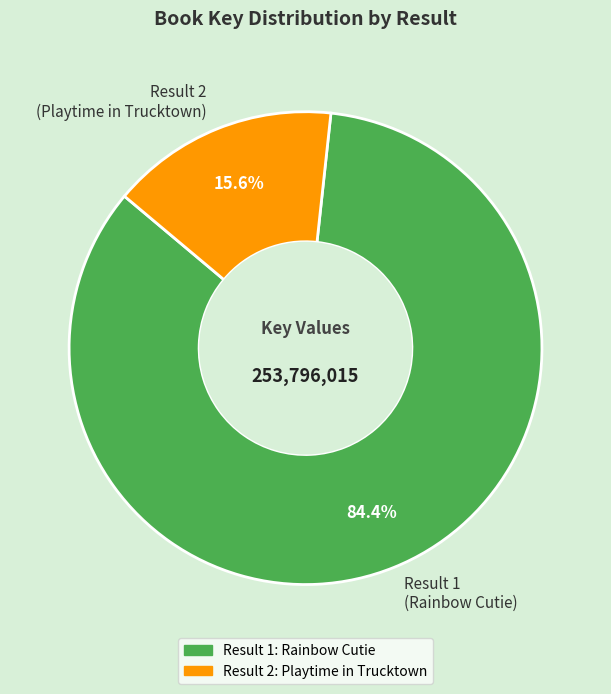

Between Result 1 (Rainbow Cutie) and Result 2 (Playtime in Trucktown), which is larger?

Result 1 (Rainbow Cutie)